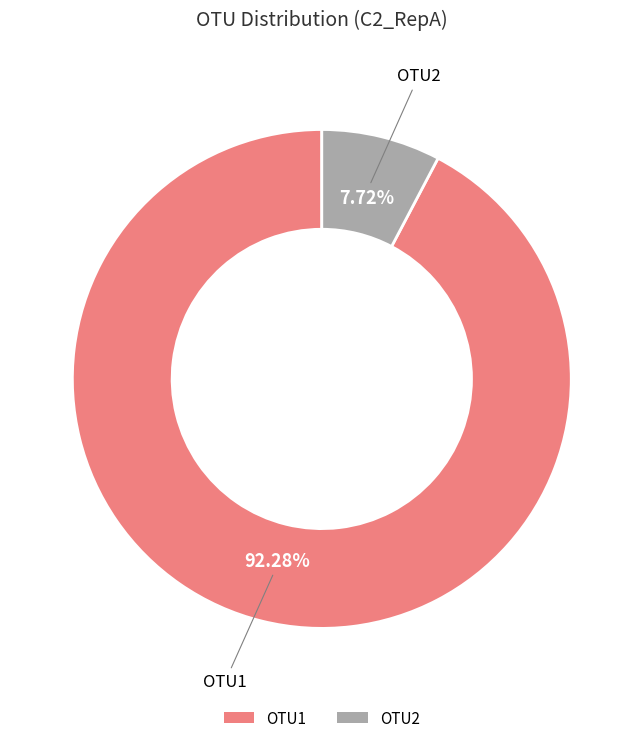

Which category has the biggest portion of the pie?

OTU1